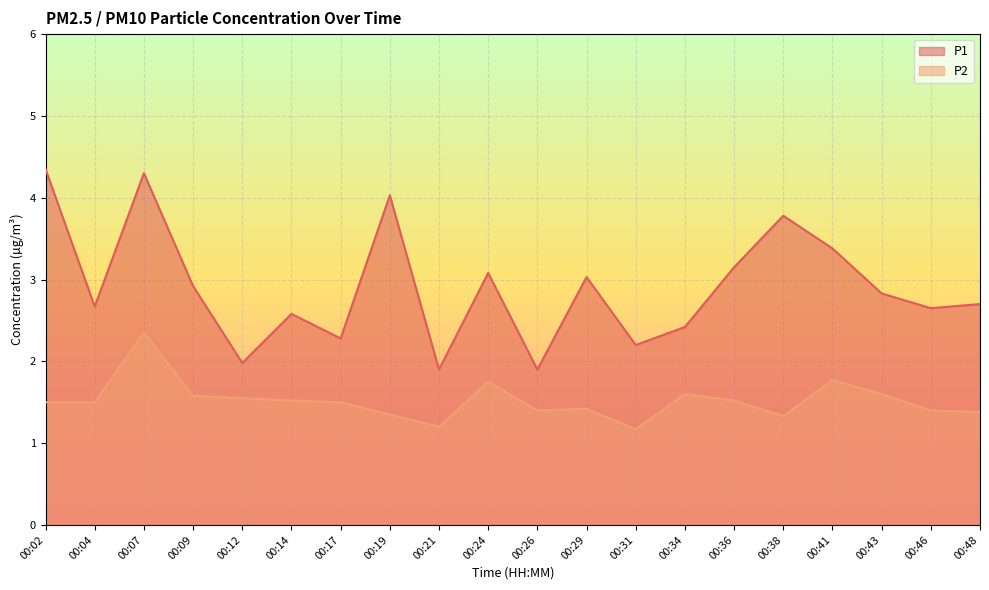

At which category is the sum across all series the highest?

00:07